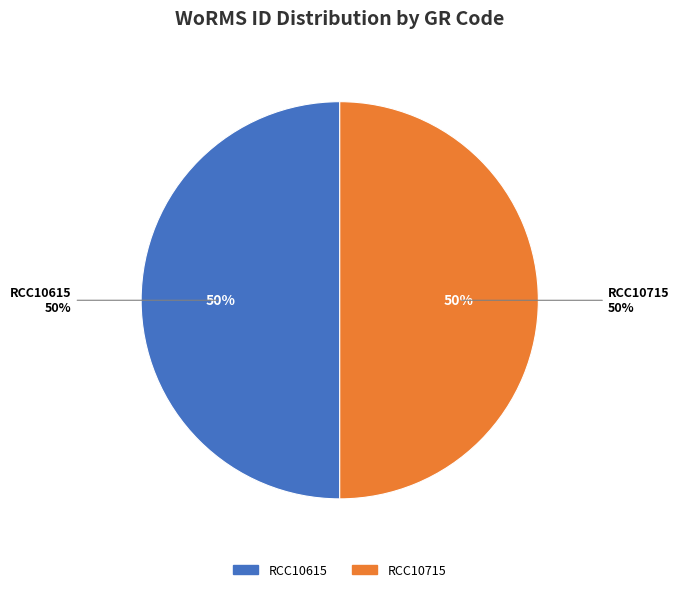

What percentage is the RCC10615 slice, to the nearest percent?

50%